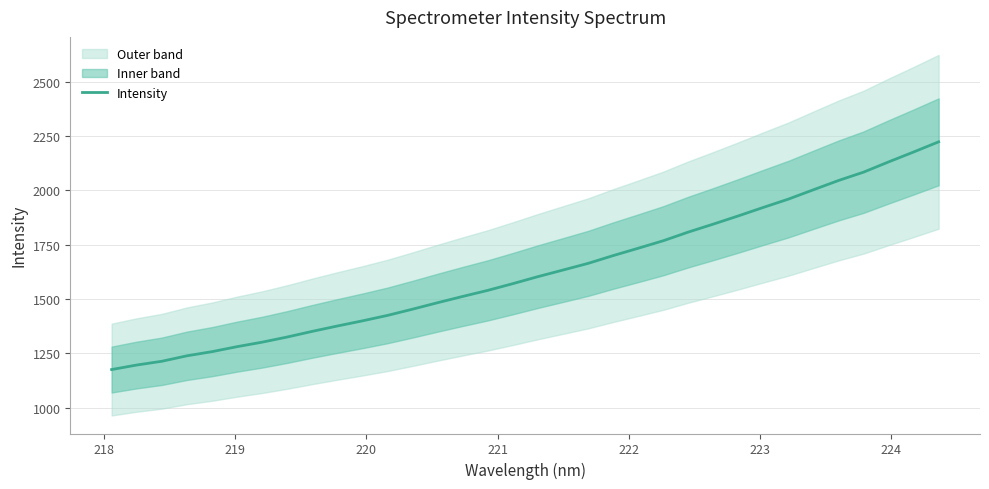

What is the maximum value for Intensity?

2223.7